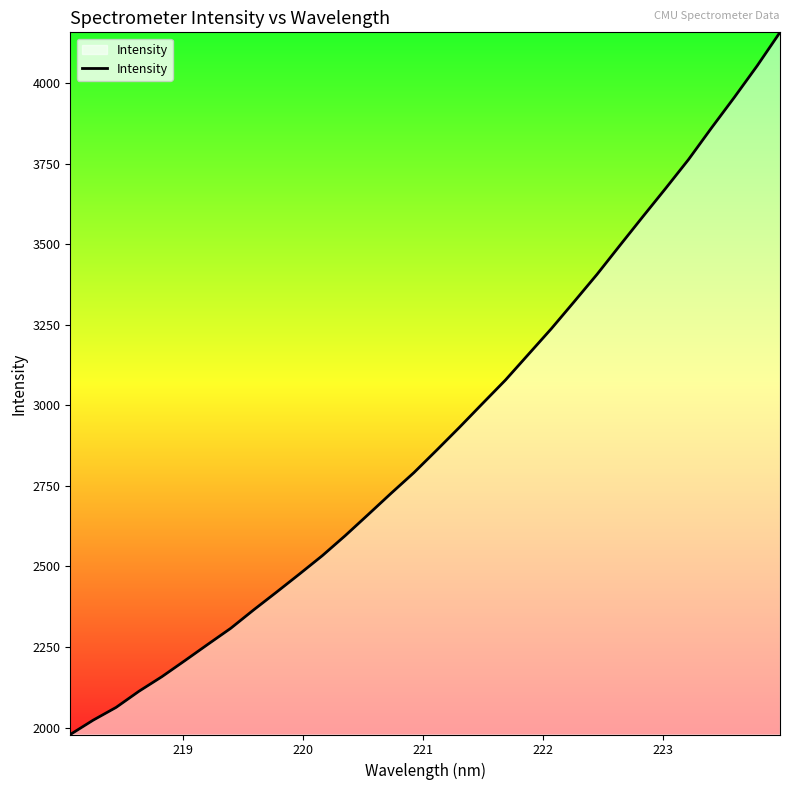

What is the greatest value displayed?

4158.5